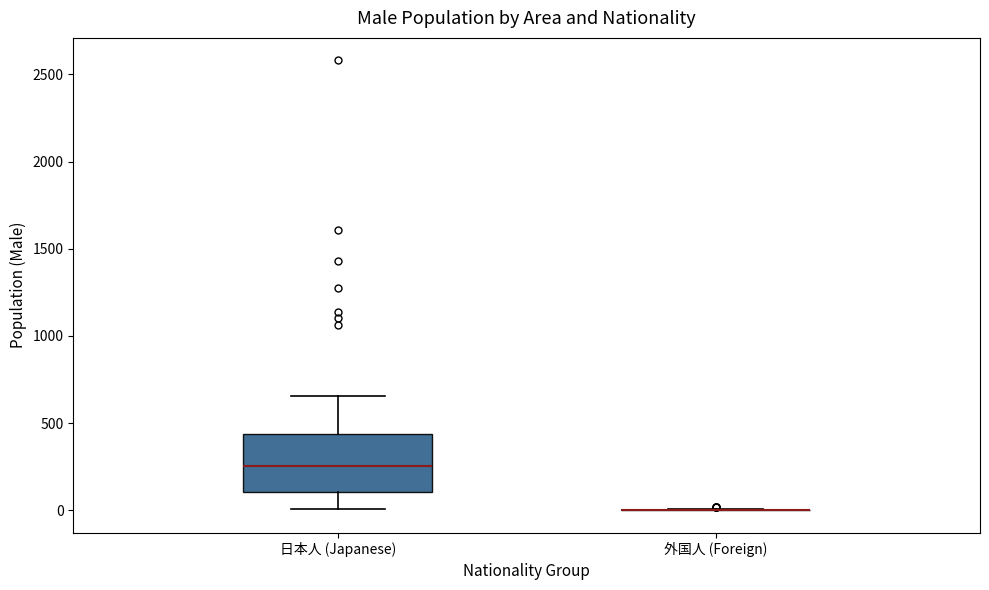

Comparing the boxes themselves (not the whiskers), which one is the tallest?

日本人 (Japanese)